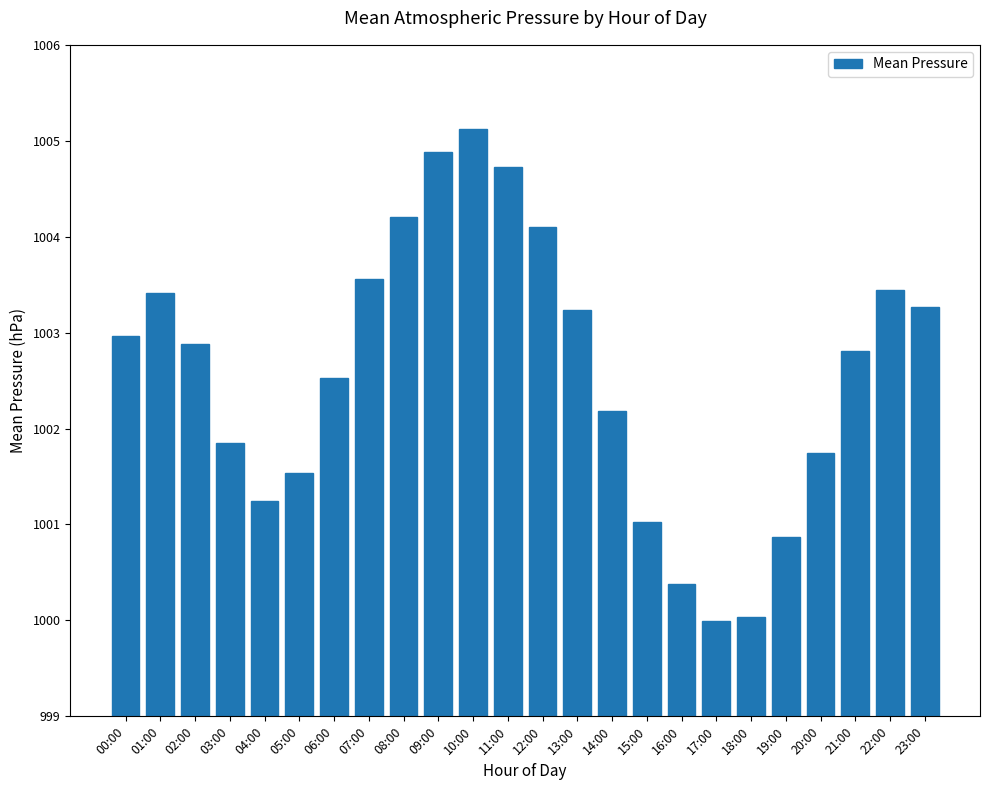

What position from the left is 22:00?

23